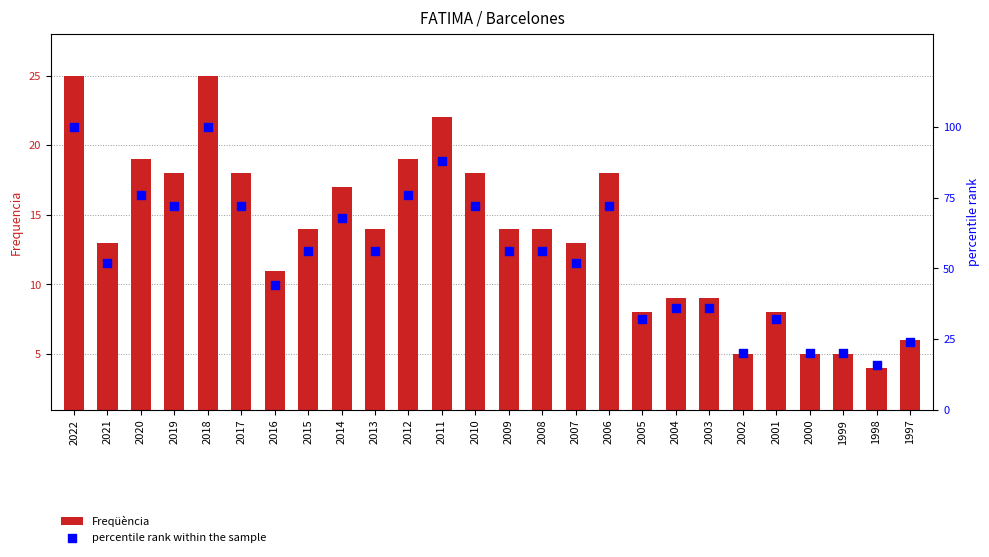

Is the value of Freqüència at 2001 greater than the value of percentile rank within the sample at 2008?

No